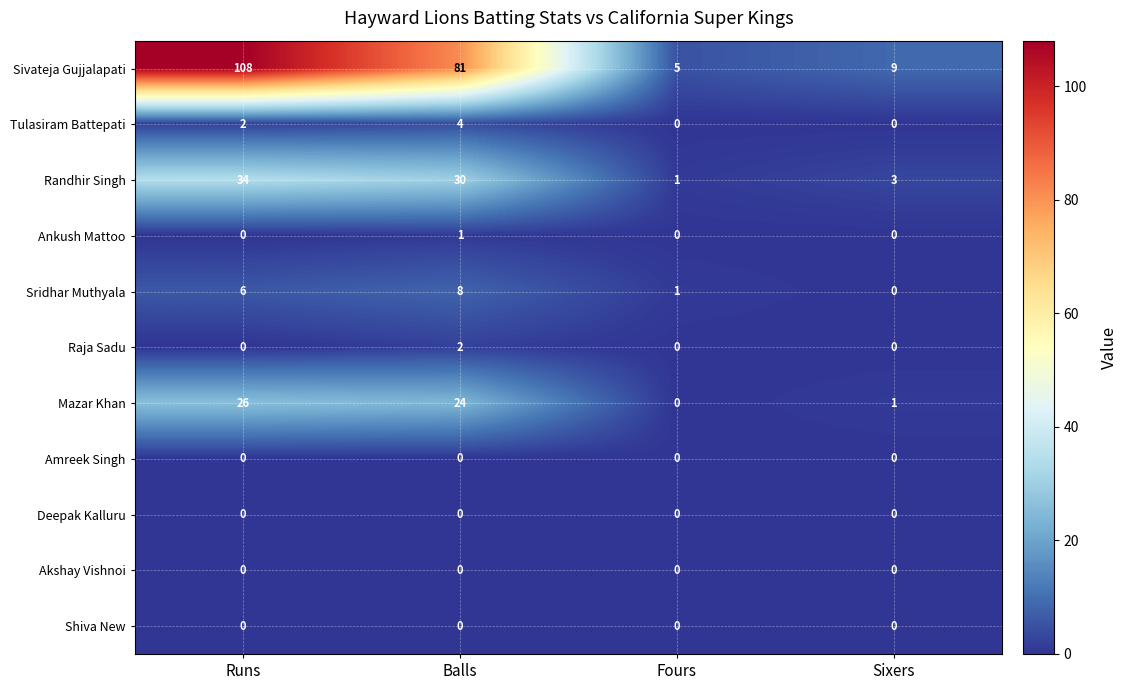

List the labels in order of Sridhar Muthyala value, smallest first.

Sixers, Fours, Runs, Balls